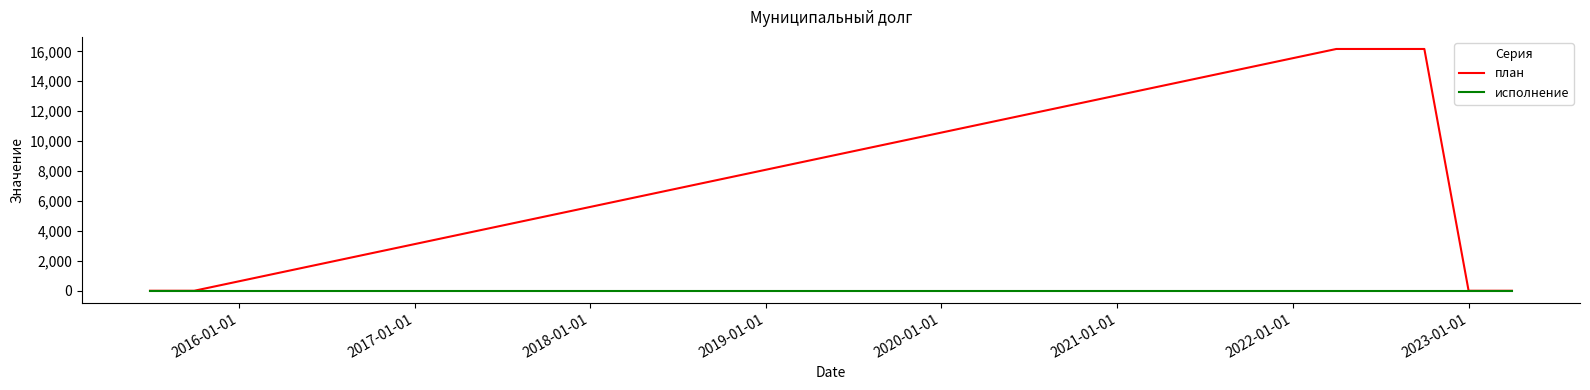

Which series has the largest total across all categories?

план